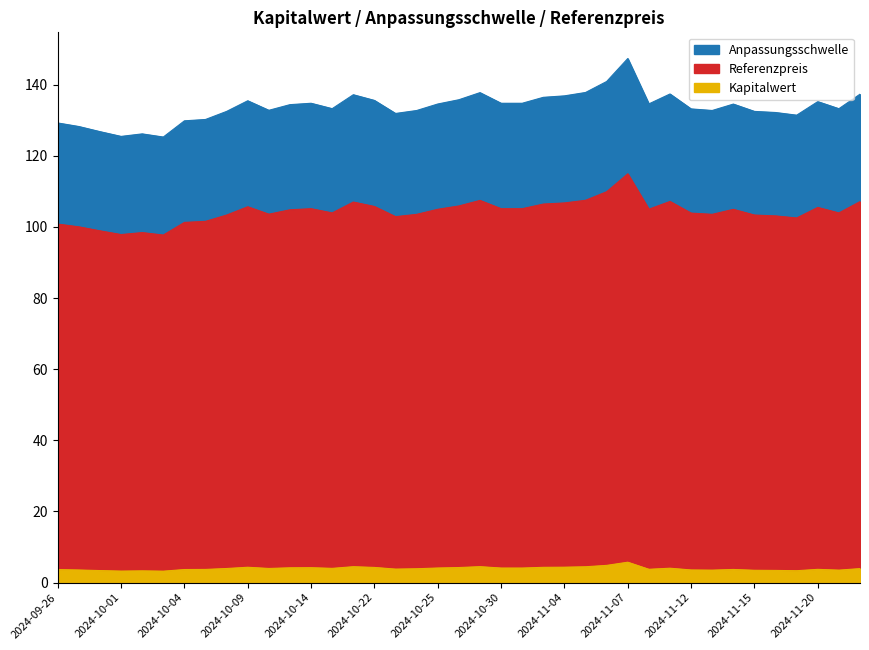

What is the label of the 18th point from the right?

2024-10-30